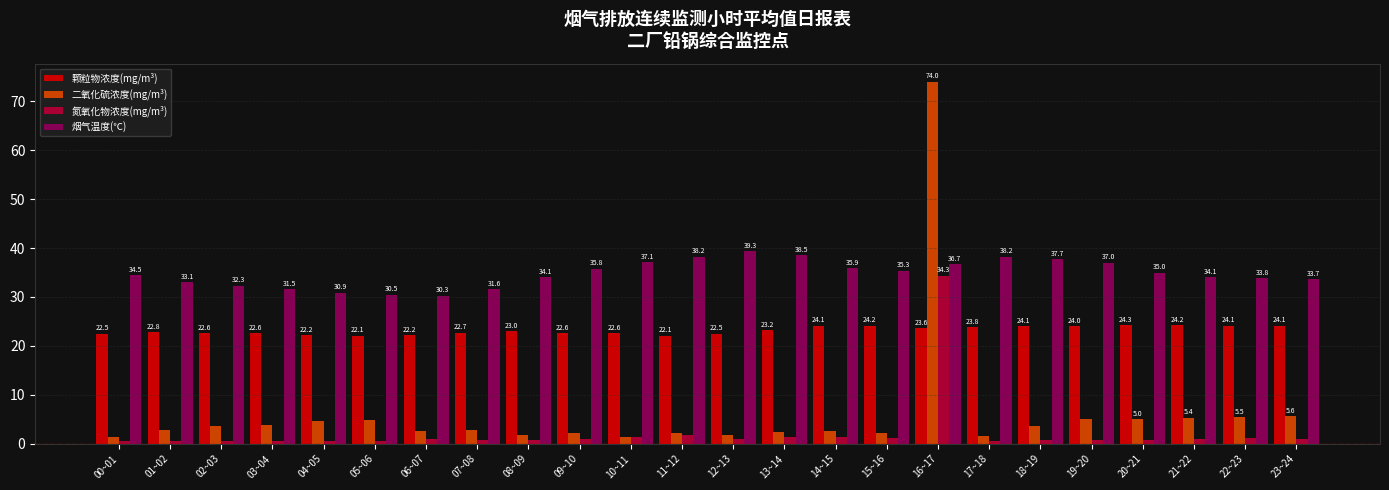

The value of 颗粒物浓度(mg/m³) at 23~24 is 24.1. True or false?

True